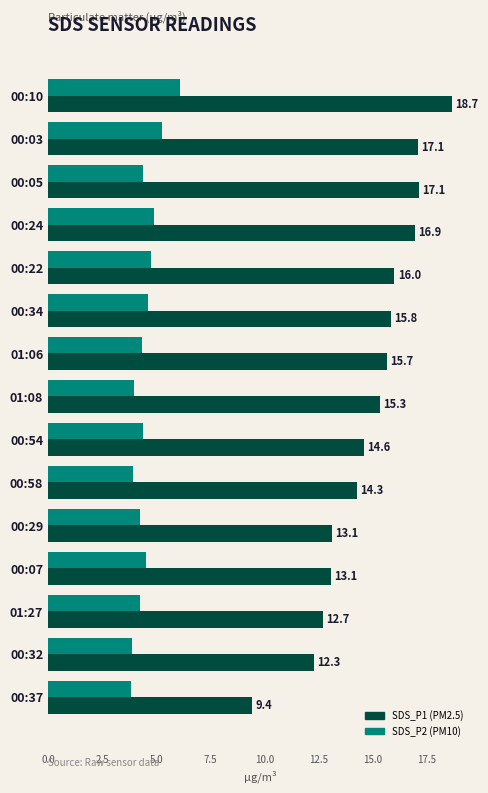

Which label corresponds to the largest value in the chart?

00:10